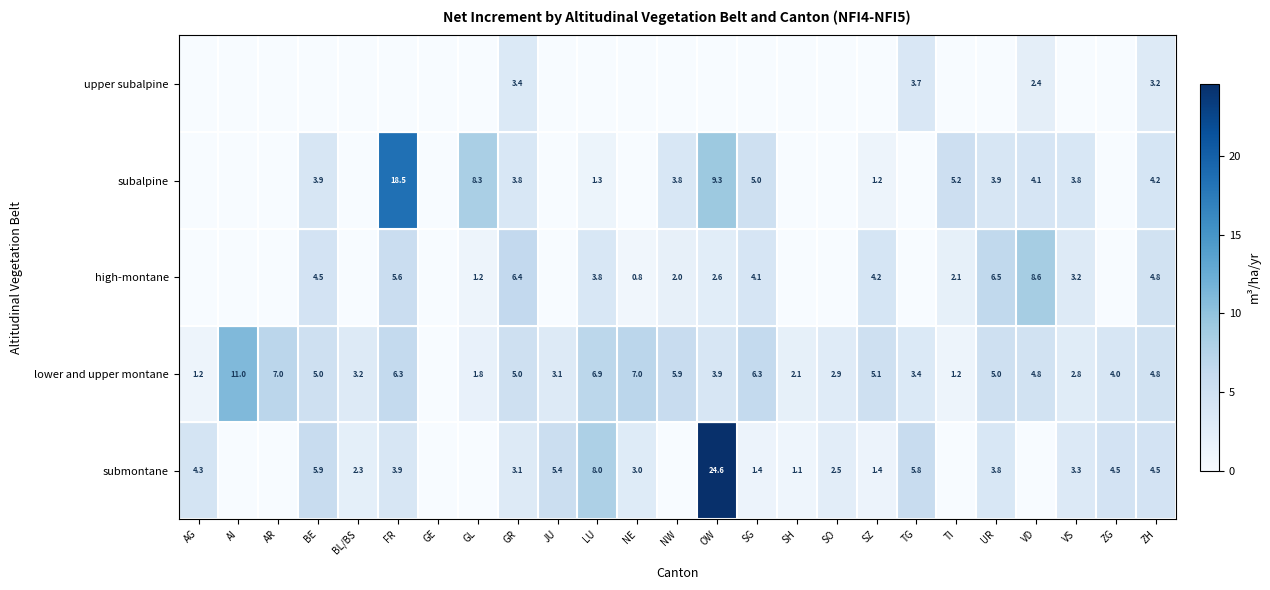

The value of subalpine at UR is 3.9. True or false?

True